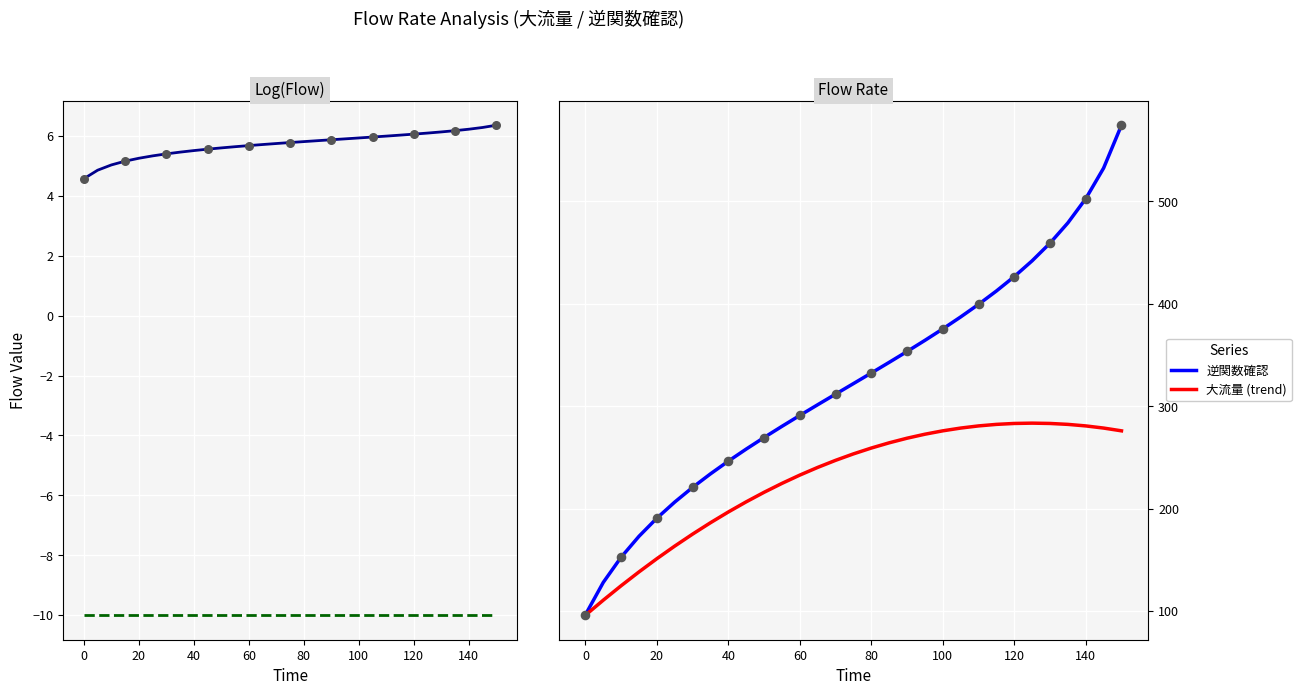

True or false: 大流量 (trend) has a value of 276.0 at 100.

True